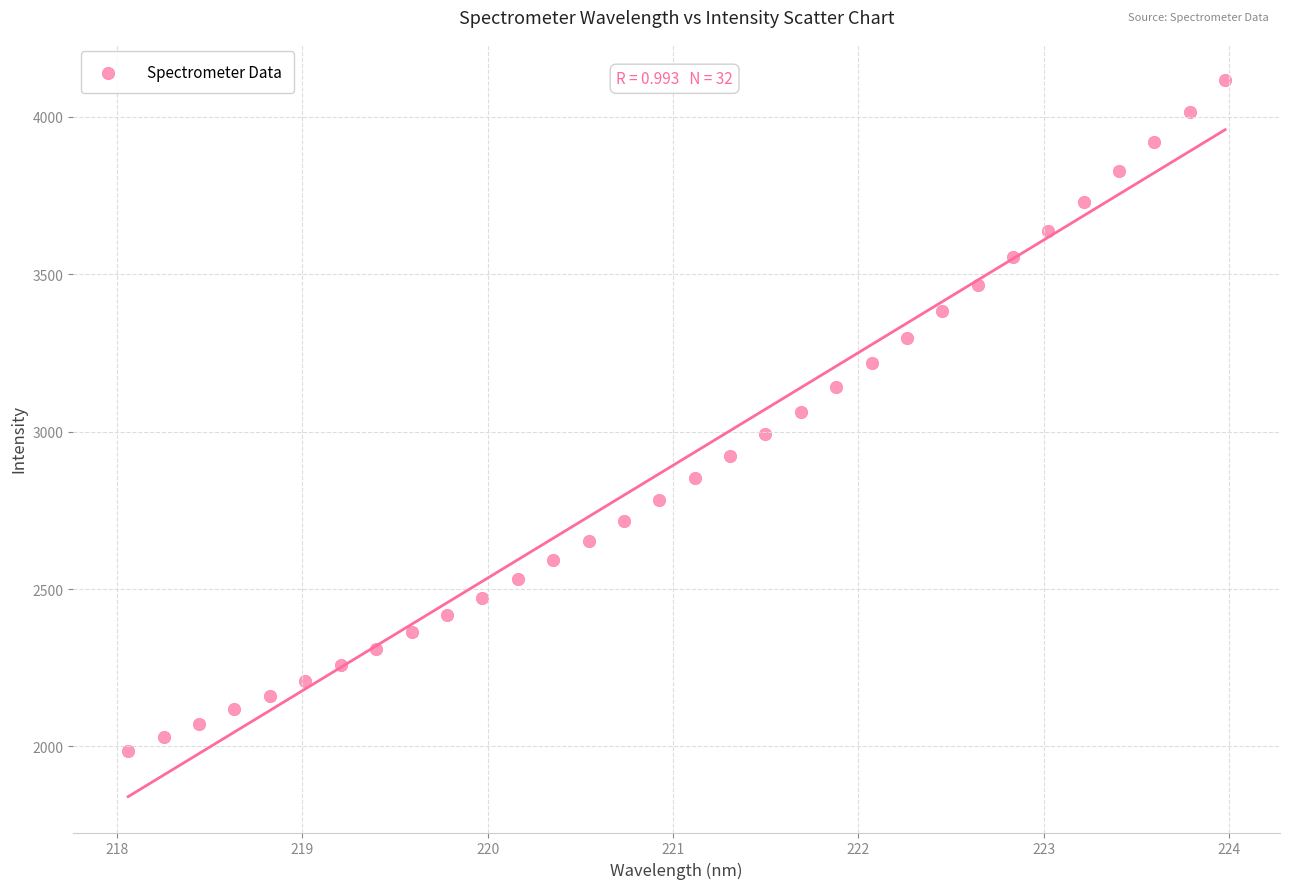

What is the range of Y values (max minus min)?

2131.9